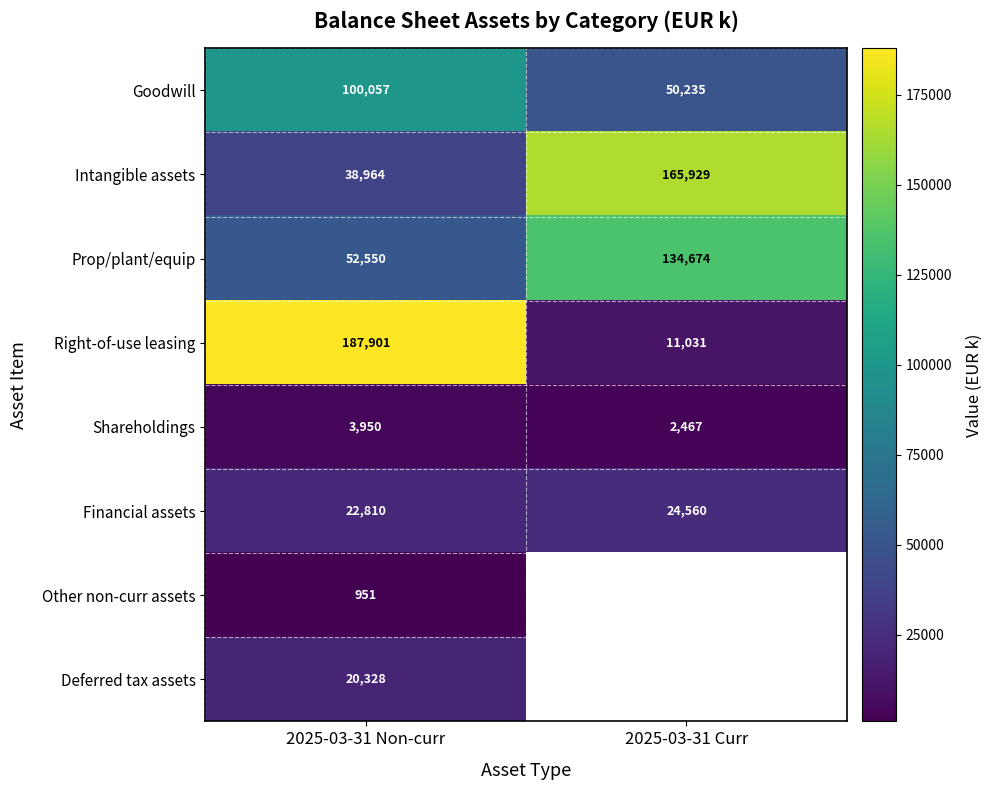

What is the maximum value shown in the chart?

187901.0